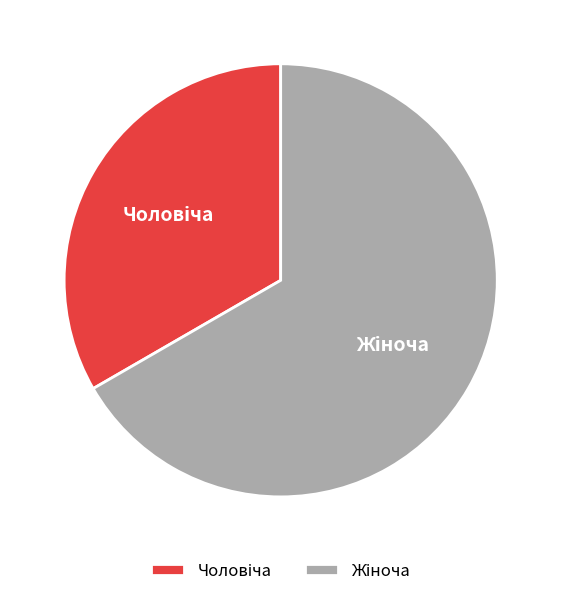

Does any single category account for the majority?

Yes